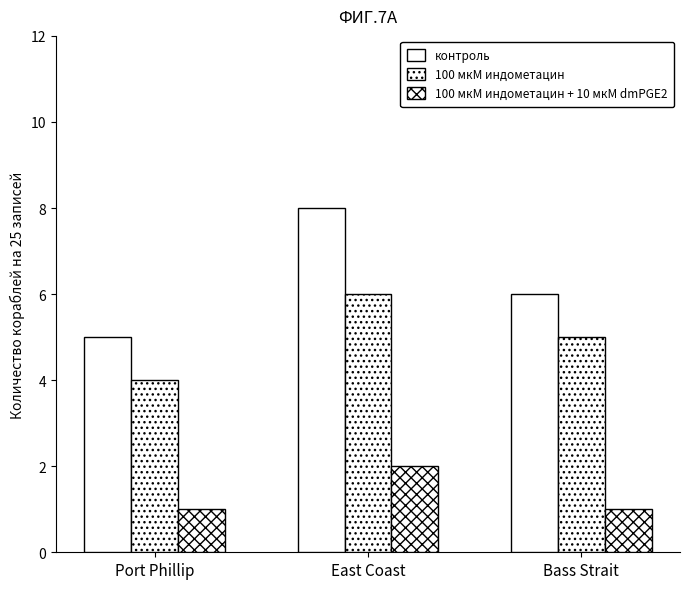

The value of контроль at East Coast is 8. True or false?

True